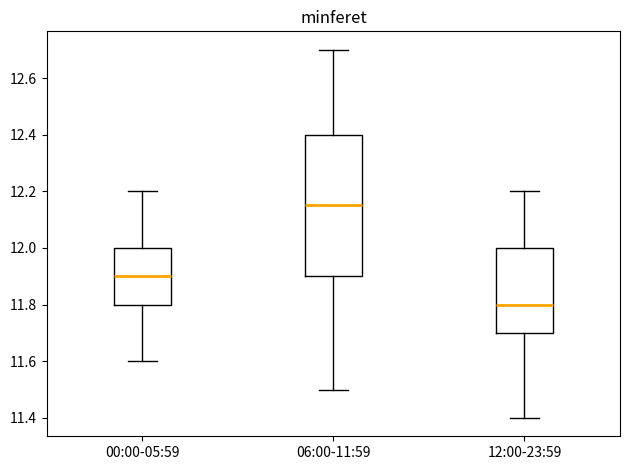

Reading left to right, transcribe this box plot: for each box, give where its median line is, the range the box spans, and where its two whiskers end, as read against the y-axis. The values are not printed on the chart, so give them approximately, as read against the axis.

00:00-05:59: median 11.90, box 11.80 to 12.00, whiskers 11.60 to 12.20
06:00-11:59: median 12.16, box 11.90 to 12.40, whiskers 11.50 to 12.70
12:00-23:59: median 11.80, box 11.70 to 12.00, whiskers 11.40 to 12.20